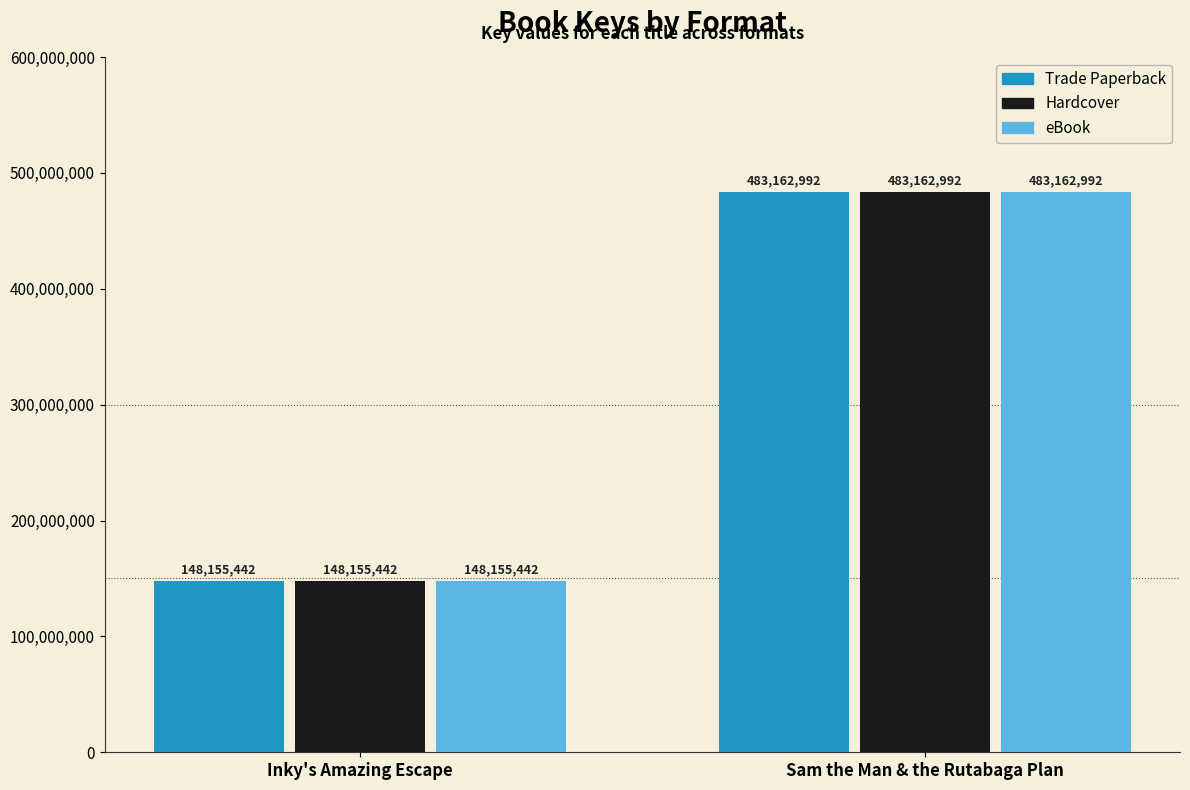

Reading right to left, transcribe all the data shown in this chart.

Trade Paperback: Sam the Man & the Rutabaga Plan=483162992	Inky's Amazing Escape=148155442
Hardcover: Sam the Man & the Rutabaga Plan=483162992	Inky's Amazing Escape=148155442
eBook: Sam the Man & the Rutabaga Plan=483162992	Inky's Amazing Escape=148155442